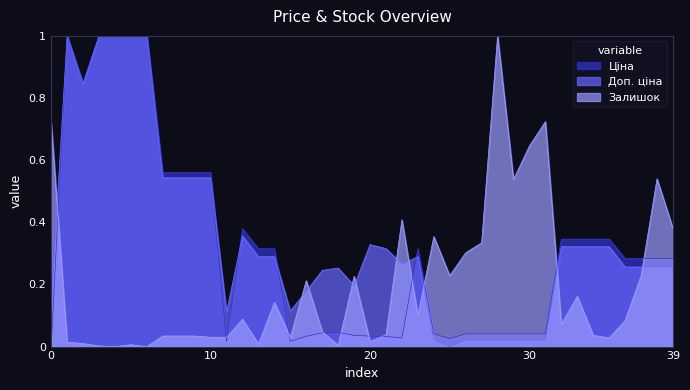

List the series in order of their overall mean, lowest first.

Залишок, Ціна, Доп. ціна